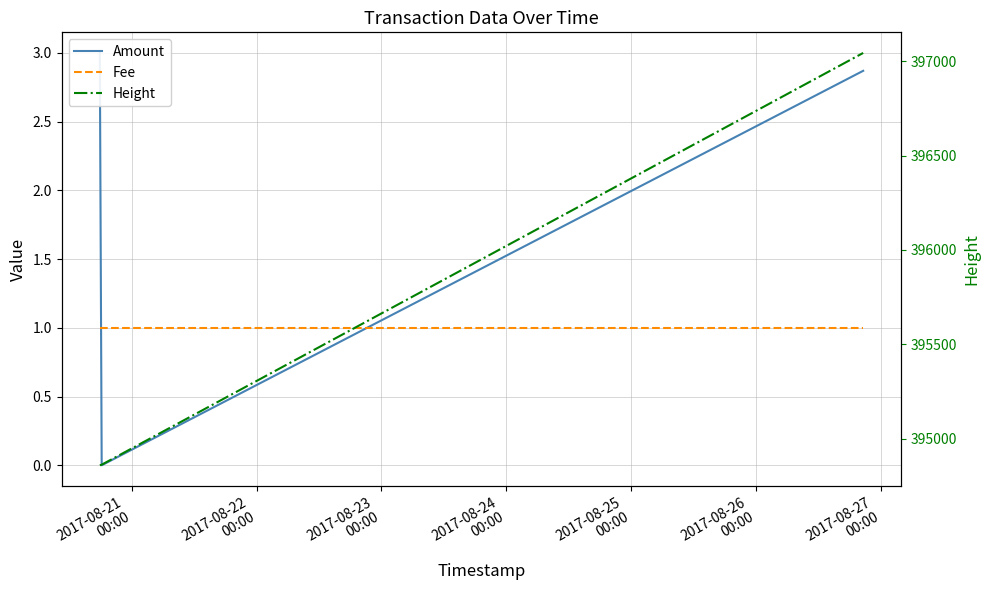

Which series has the largest total across all categories?

Height